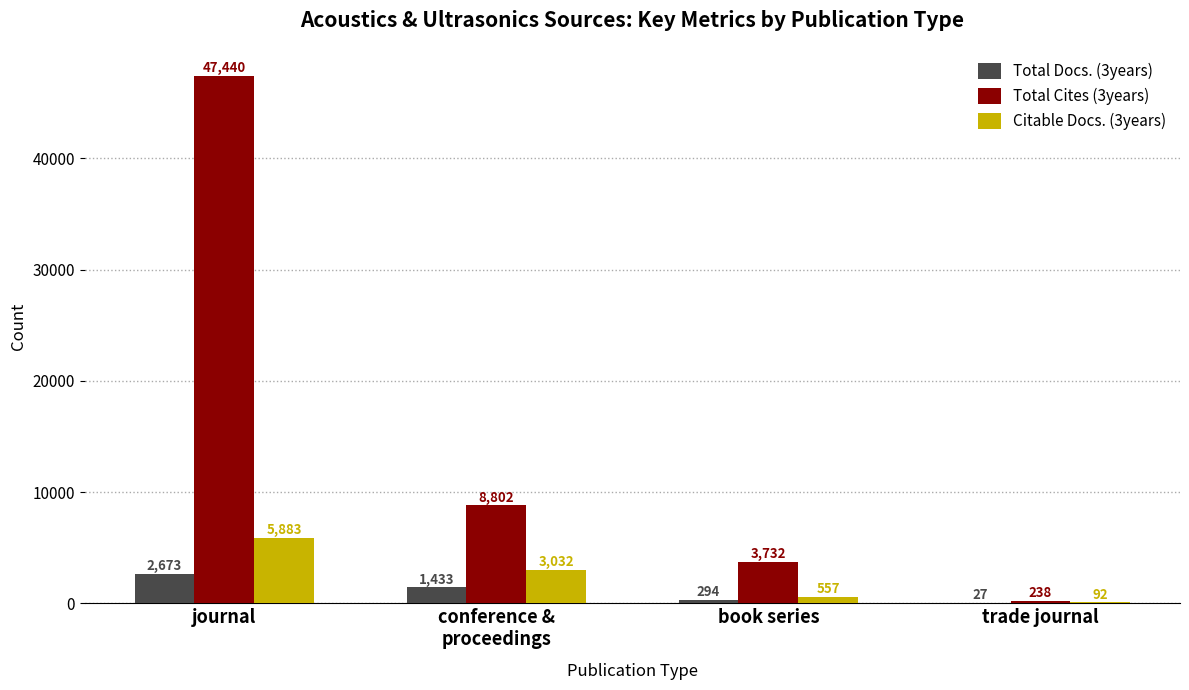

What is the difference between the Citable Docs. (3years) values at conference &
proceedings and trade journal?

2940